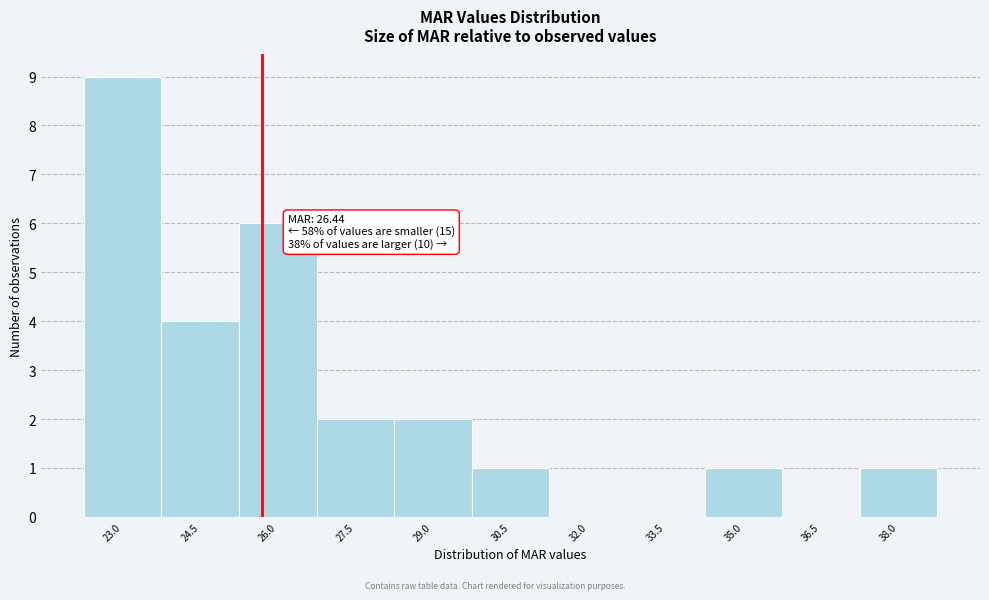

Reading left to right, list all the values displayed in this chart.

23.0=9	24.5=4	26.0=6	27.5=2	29.0=2	30.5=1	32.0=0	33.5=0	35.0=1	36.5=0	38.0=1